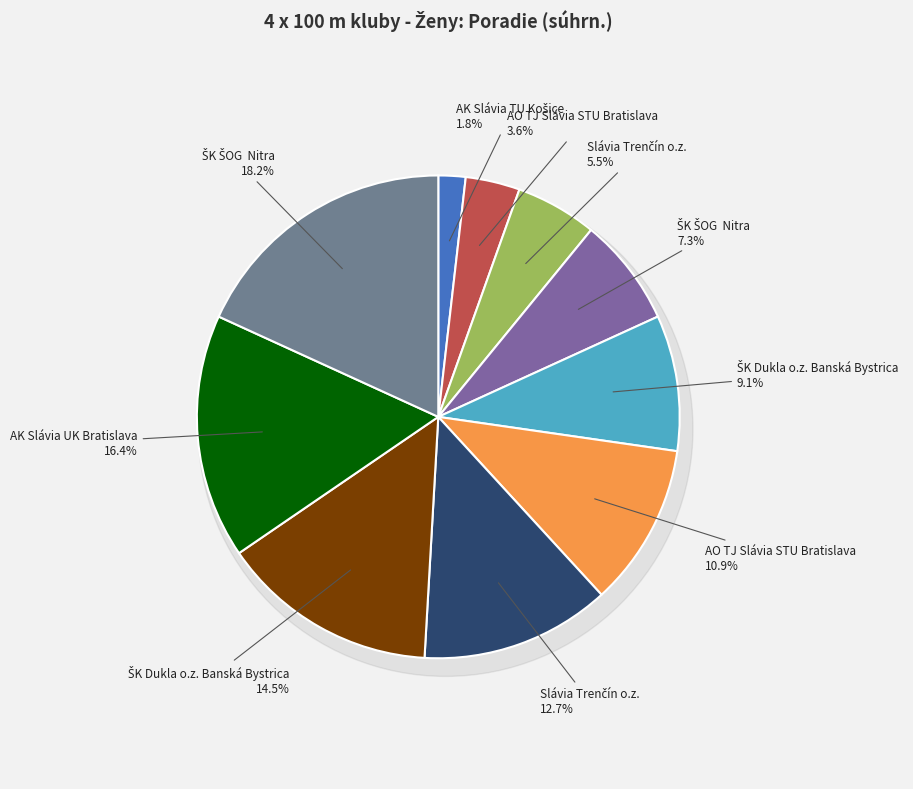

What percentage is the ŠK Dukla o.z. Banská Bystrica slice, to the nearest percent?

9%